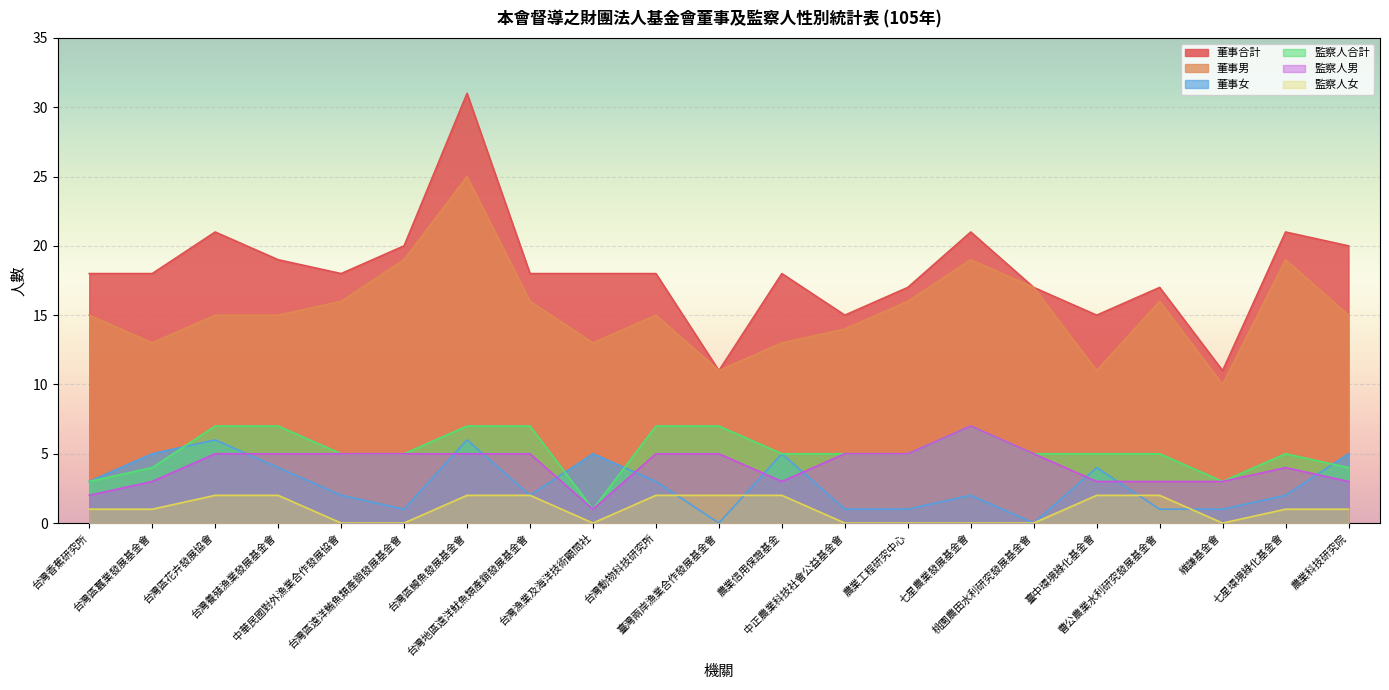

How many lines are shown in the chart?

6